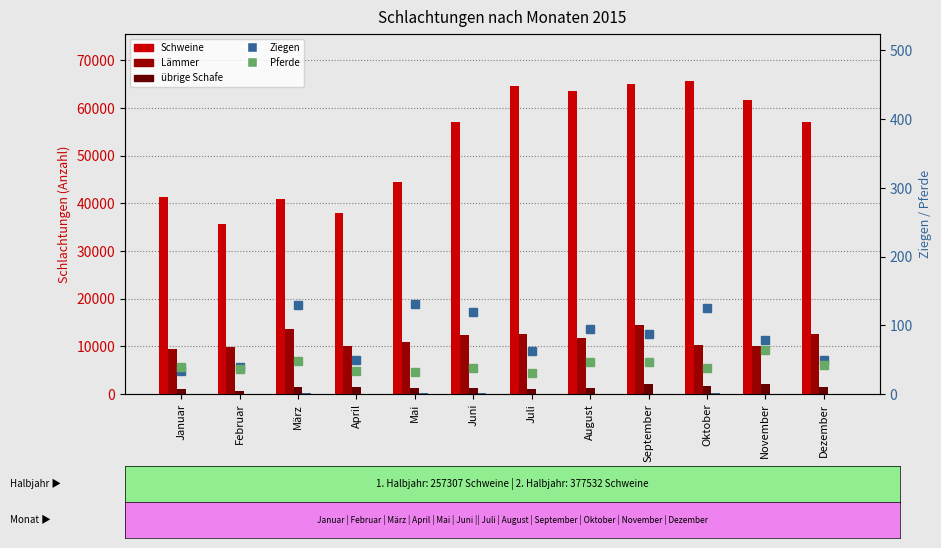

Which label corresponds to the smallest value in the chart?

Juli